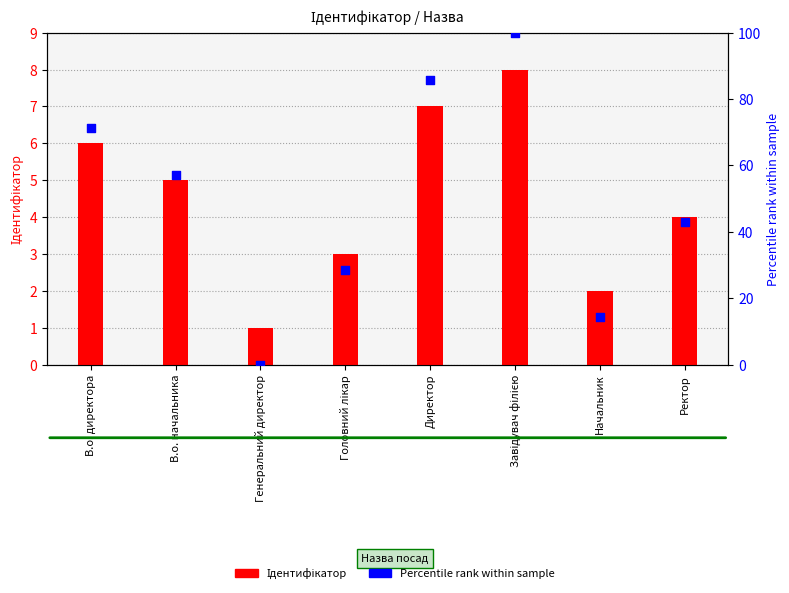

Which series contains the highest Y value?

Percentile rank within sample